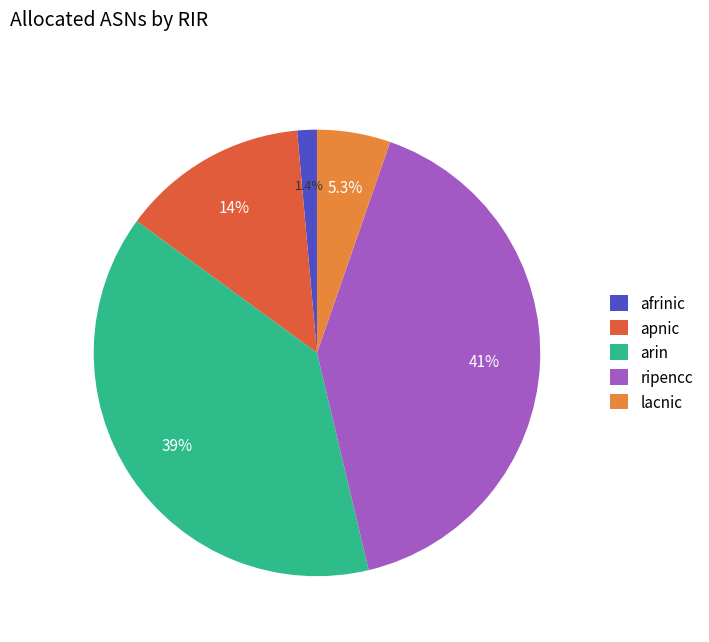

Is it true that ripencc is 41% of the pie?

True